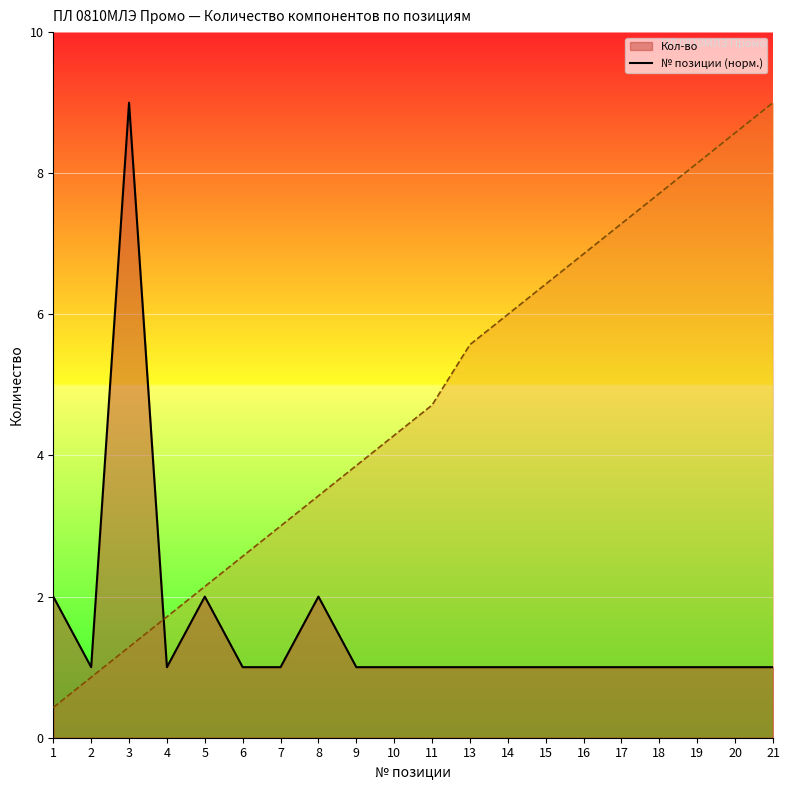

Count the number of data series in this chart.

2